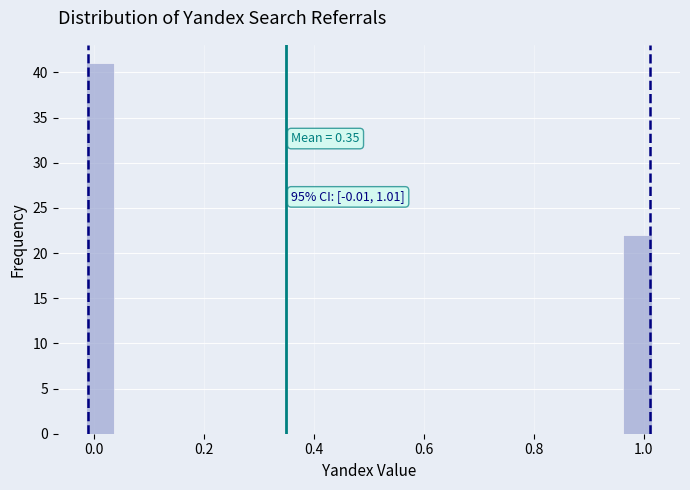

Around what value on the x-axis is the tallest bar? Give the approximate position of its centre, as read against the axis.

0.02